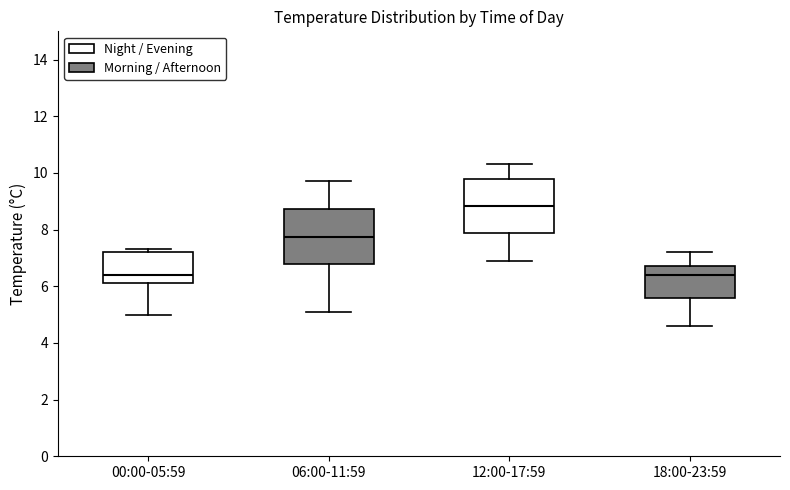

Reading left to right, read every box against the y-axis: the position of its median line, the range the box covers, and the ends of its whiskers. The values are not printed on the chart, so give them approximately, as read against the axis.

00:00-05:59: median 6.4, box 6.2 to 7.2, whiskers 5.0 to 7.4
06:00-11:59: median 7.8, box 6.8 to 8.8, whiskers 5.2 to 9.8
12:00-17:59: median 8.8, box 7.8 to 9.8, whiskers 7.0 to 10.4
18:00-23:59: median 6.4, box 5.6 to 6.8, whiskers 4.6 to 7.2